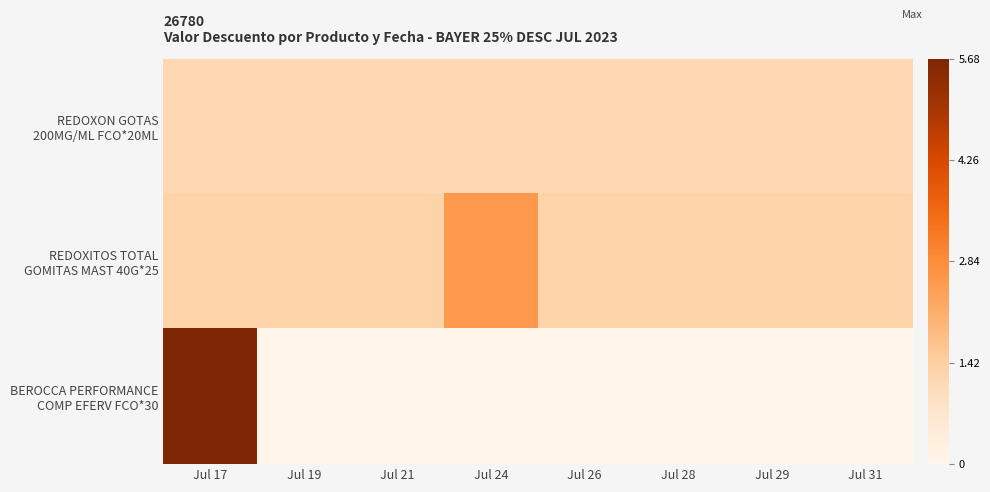

What is the greatest value displayed?

5.7